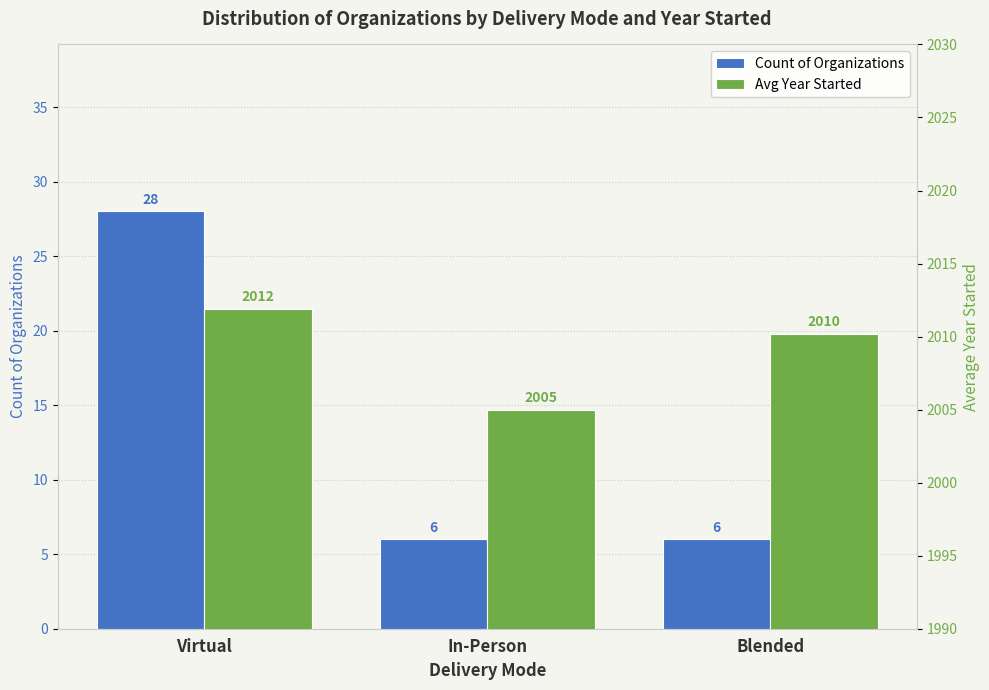

How many groups of bars are there?

3